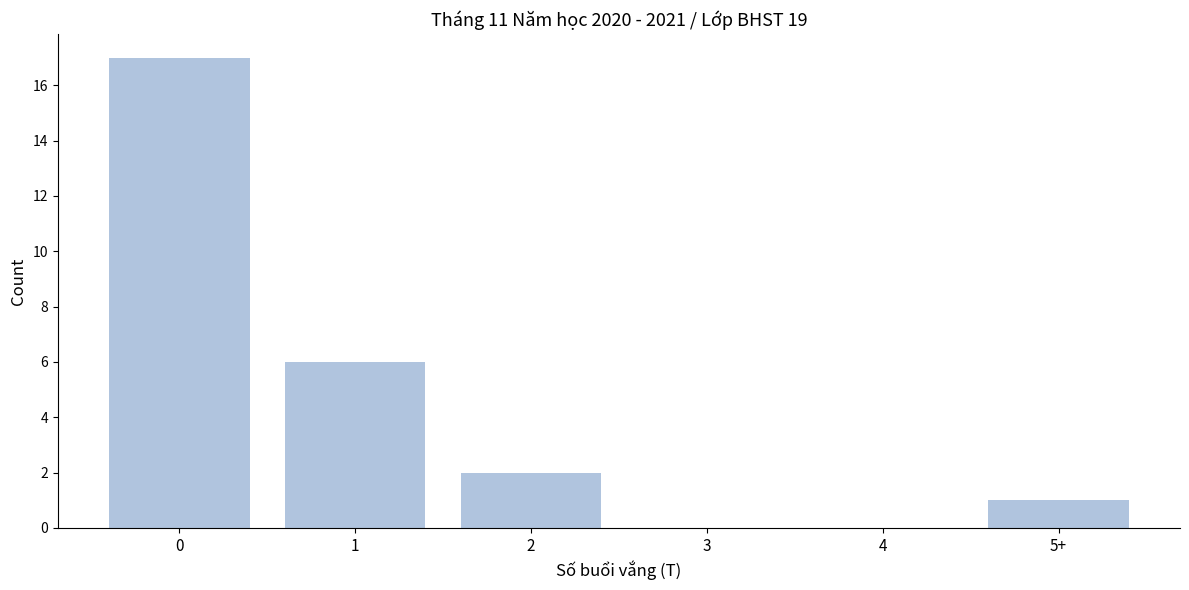

Reading left to right, list all the values displayed in this chart.

0=17	1=6	2=2	3=0	4=0	5+=1